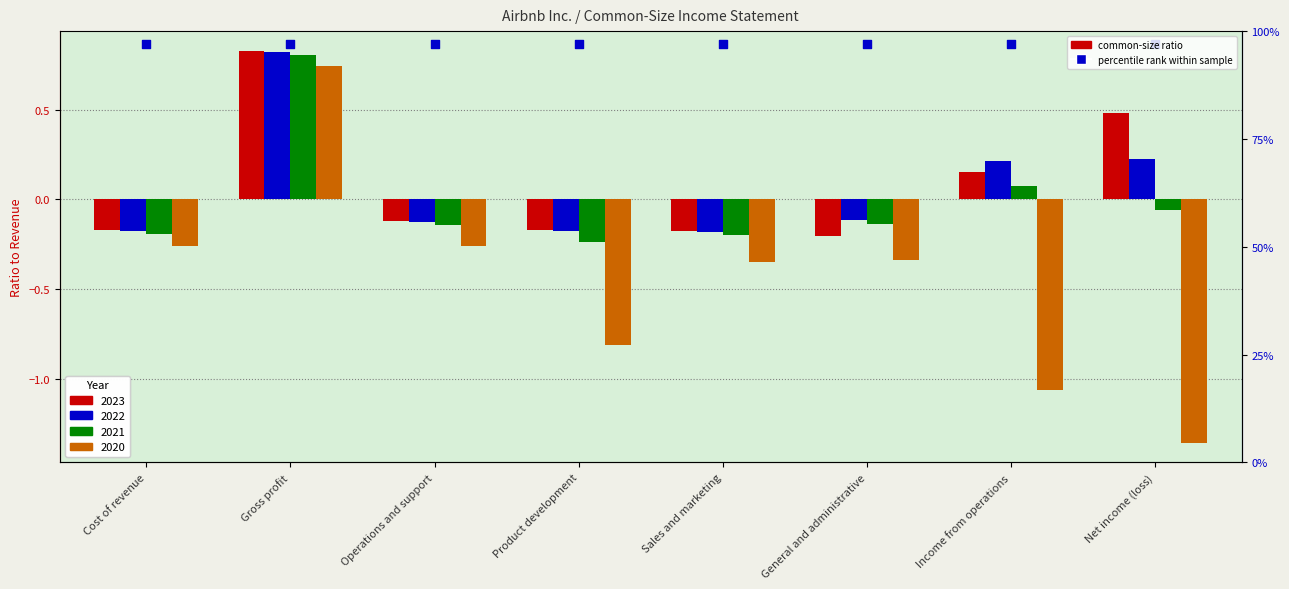

What are all the series names shown in the legend?

2023, 2022, 2021, 2020